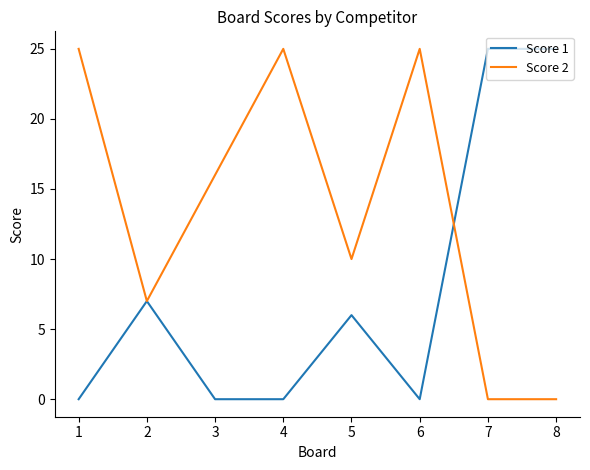

What is the sum of the Score 2 values at 8 and 4?

25